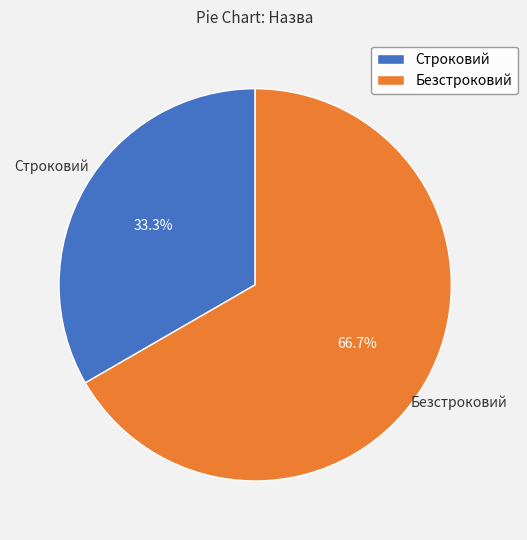

What percentage is the Безстроковий slice, to the nearest percent?

67%